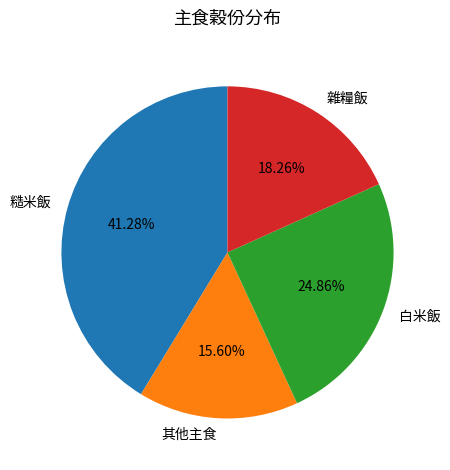

Is there a majority slice in this chart?

No